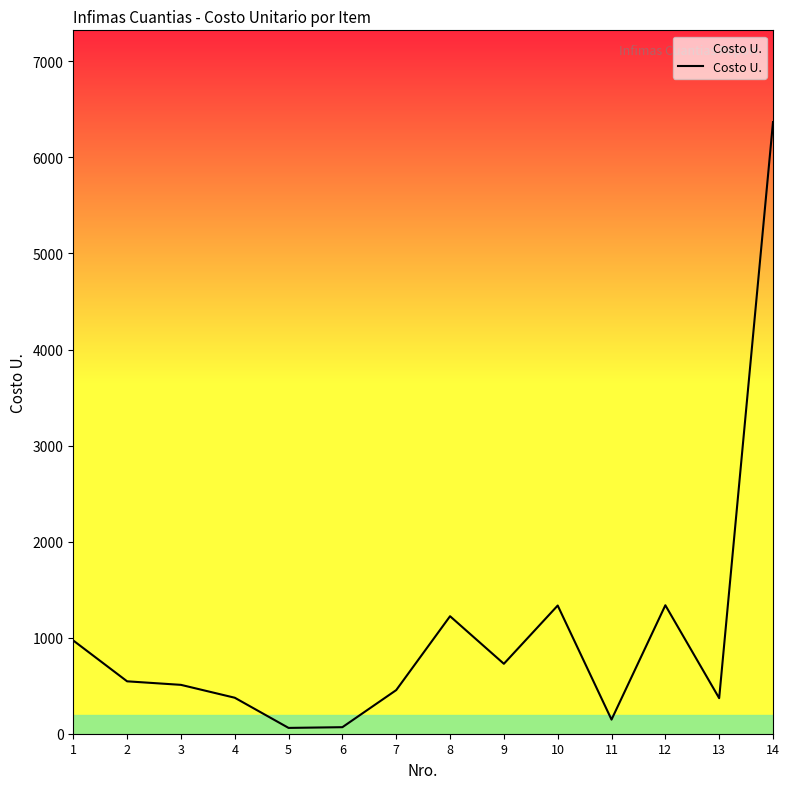

What is the change in value from 4 to 11?

-227.7